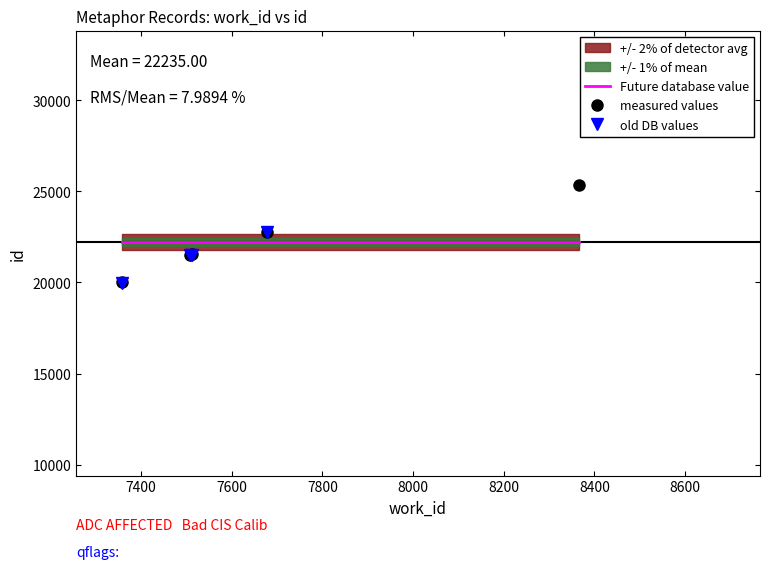

What is the lowest value of the measured values series?

20012.0